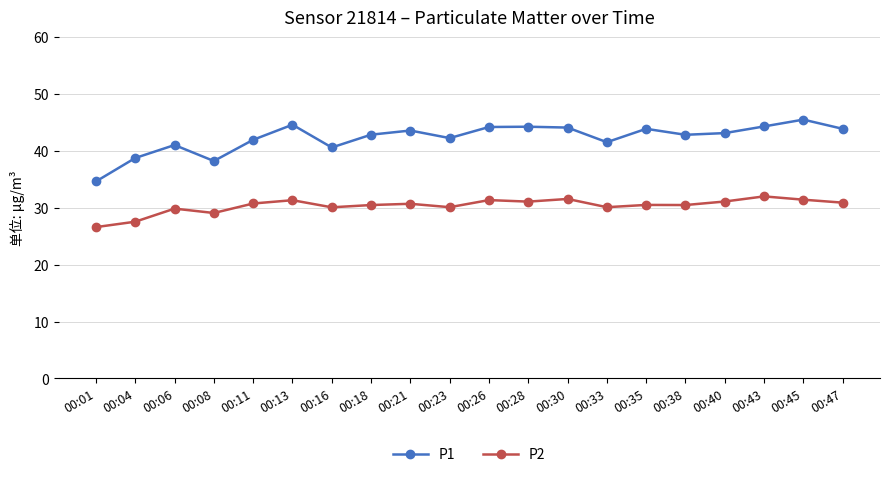

What are all the series names shown in the legend?

P1, P2